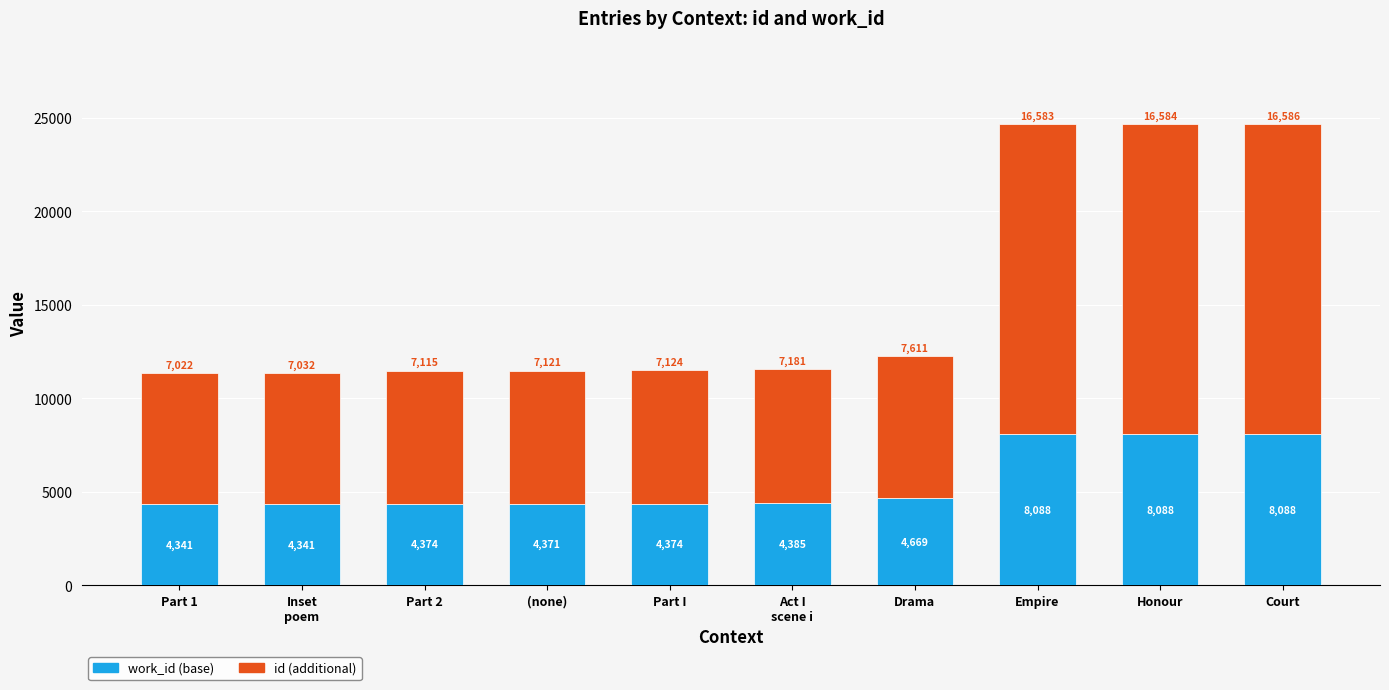

What value does the work_id (base) series have at Drama, to the nearest 100?

4700